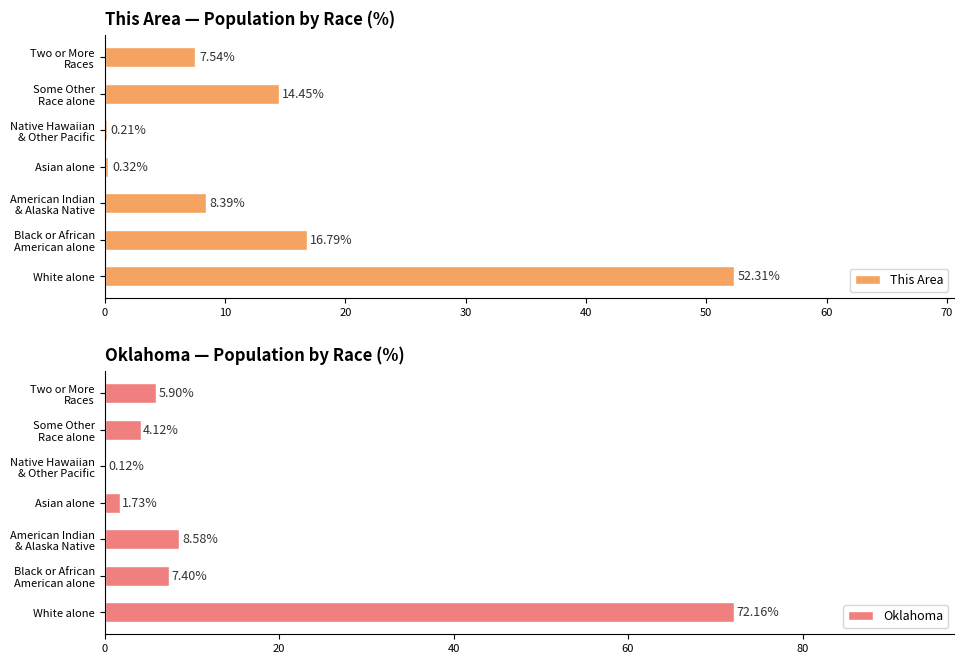

What is the value of the This Area bar at the 7th from the left?

7.5